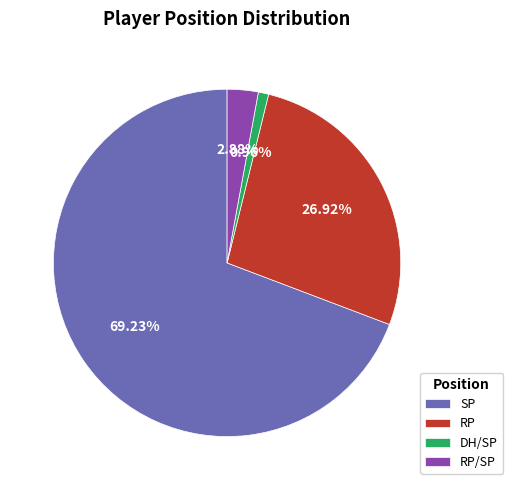

Does SP represent more than half of the total?

Yes